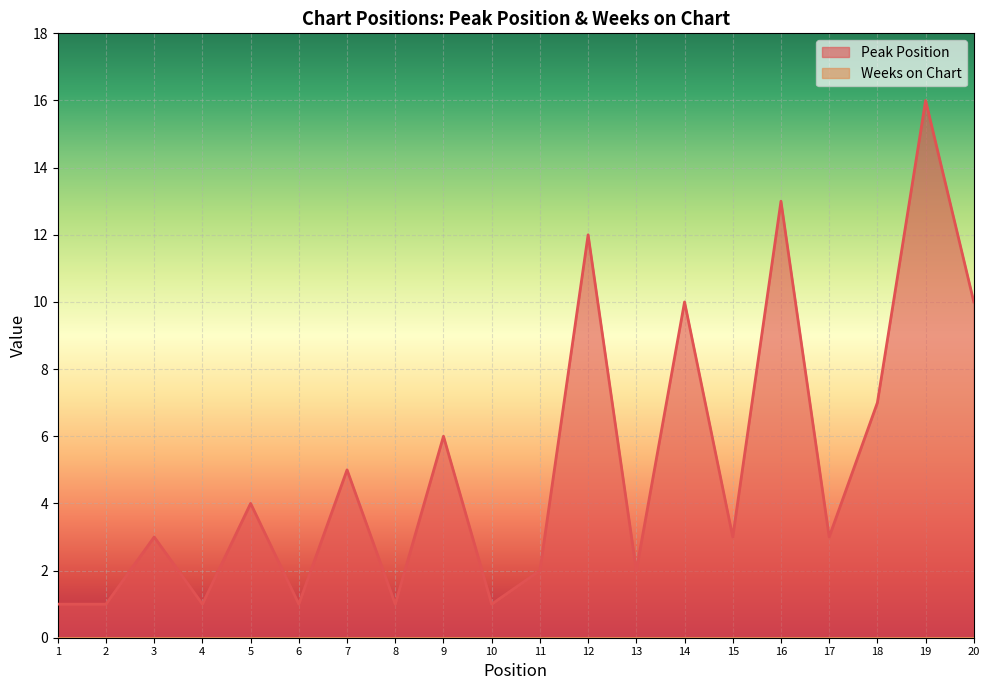

At which label does the data first exceed 3?

5